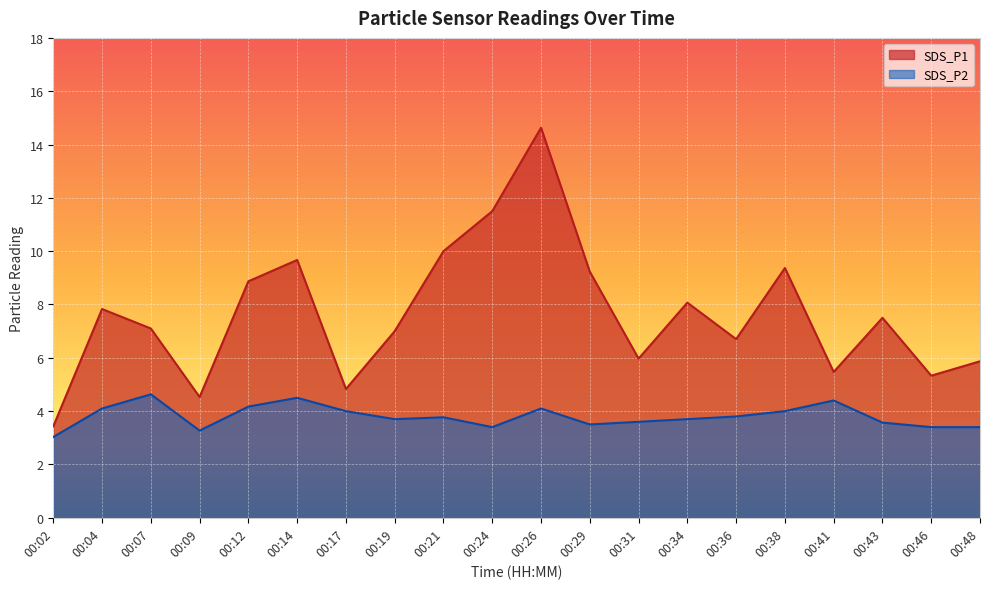

Which category has the highest value in the SDS_P2 series?

00:07